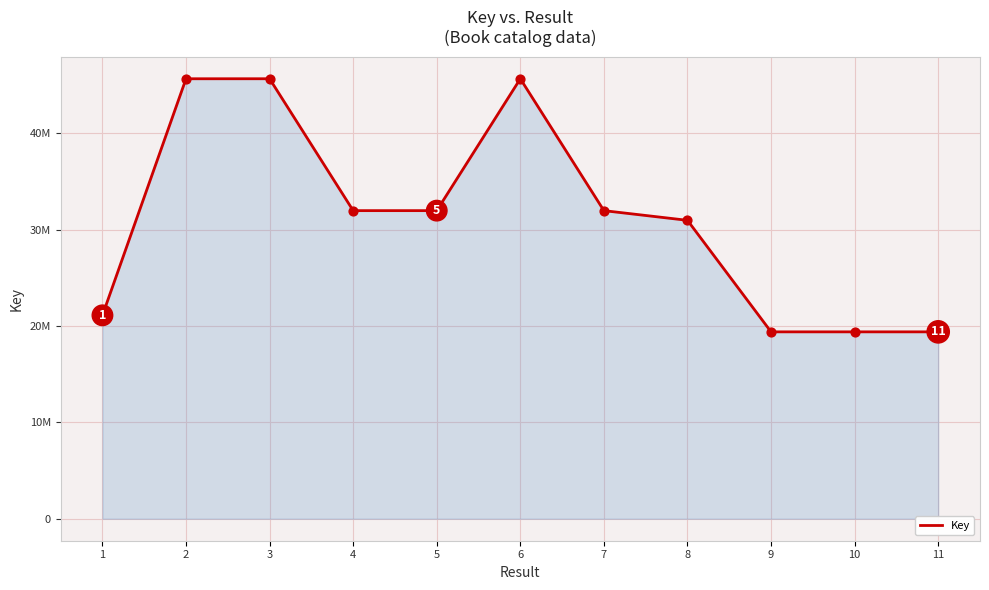

Which has a higher value, 3 or 5?

3